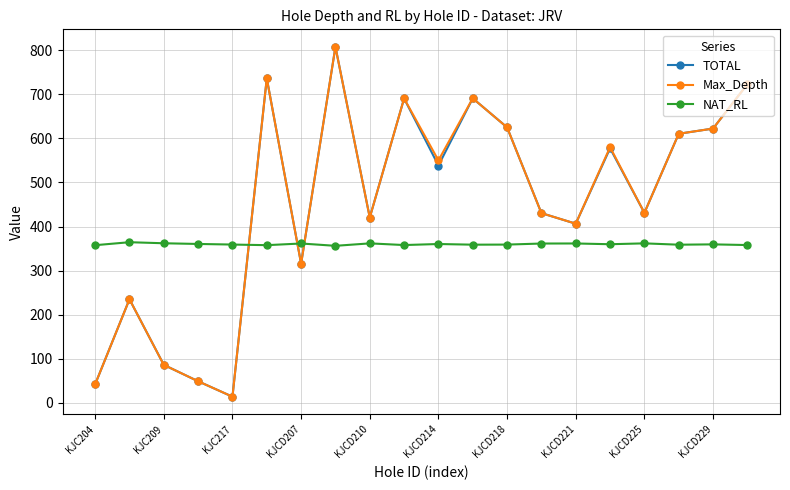

True or false: Max_Depth has more than 1 points higher than both neighbors.

True